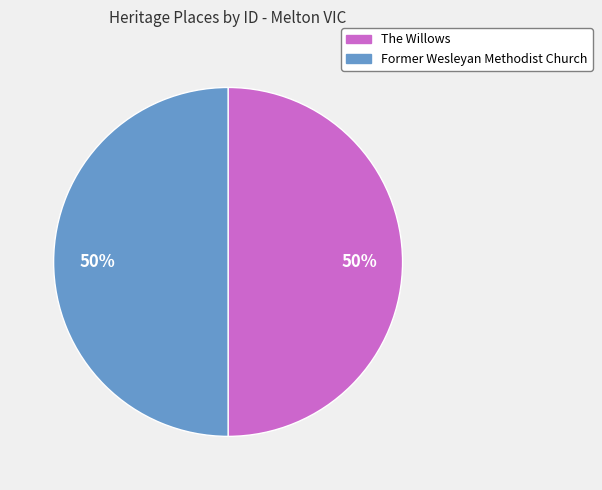

How many segments does this pie chart have?

2